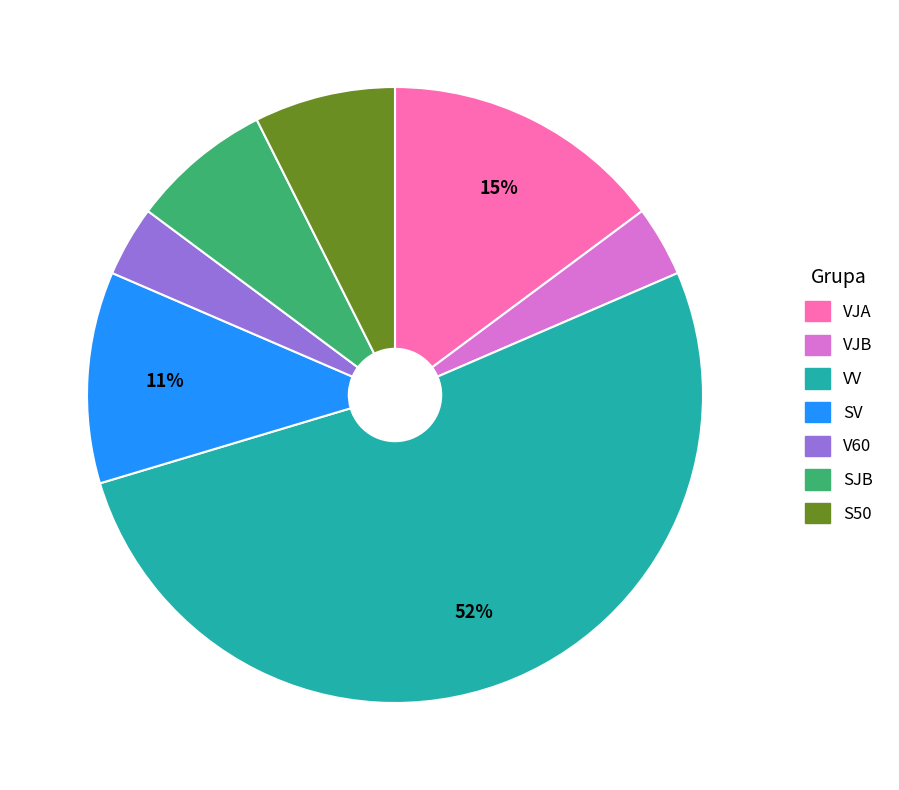

Do S50 and V60 together represent more than half of the pie?

No